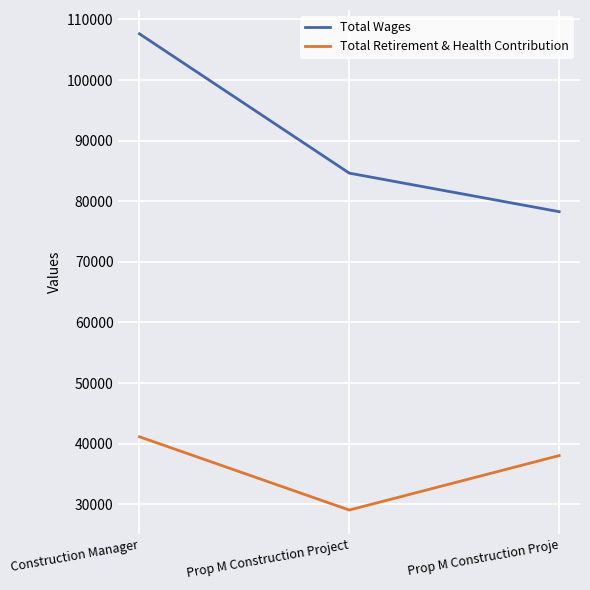

Reading left to right, extract all data points from this chart.

Total Wages: Construction Manager=107622	Prop M Construction Project=84635	Prop M Construction Proje=78276
Total Retirement & Health Contribution: Construction Manager=41141	Prop M Construction Project=29050	Prop M Construction Proje=38035